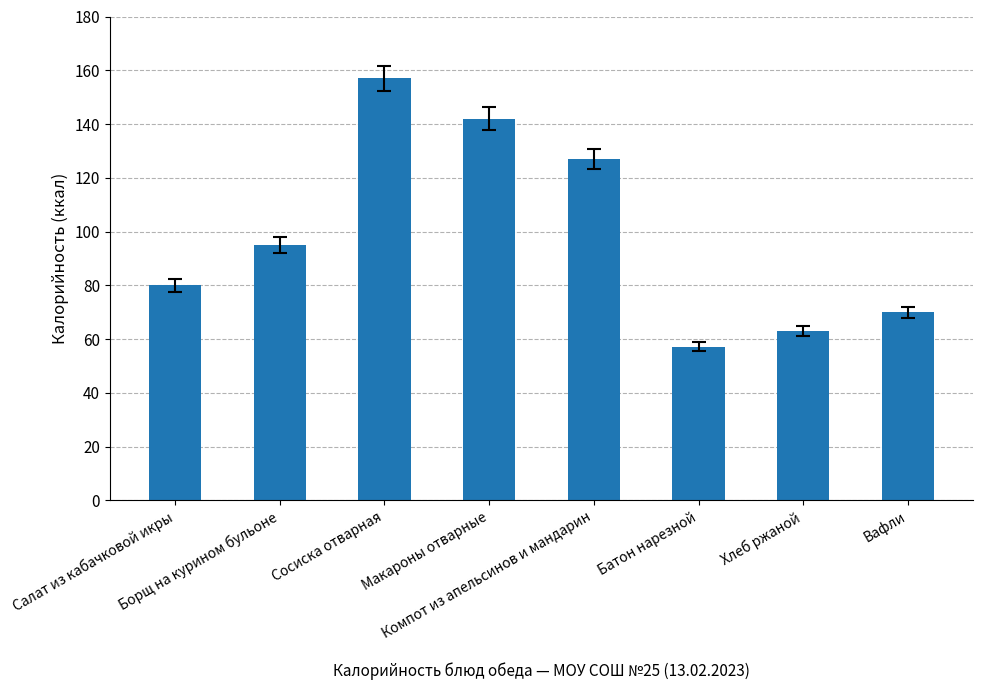

Reading left to right, extract all data points from this chart.

80.0	95.0	157.0	142.0	127.0	57.2	63.0	70.0